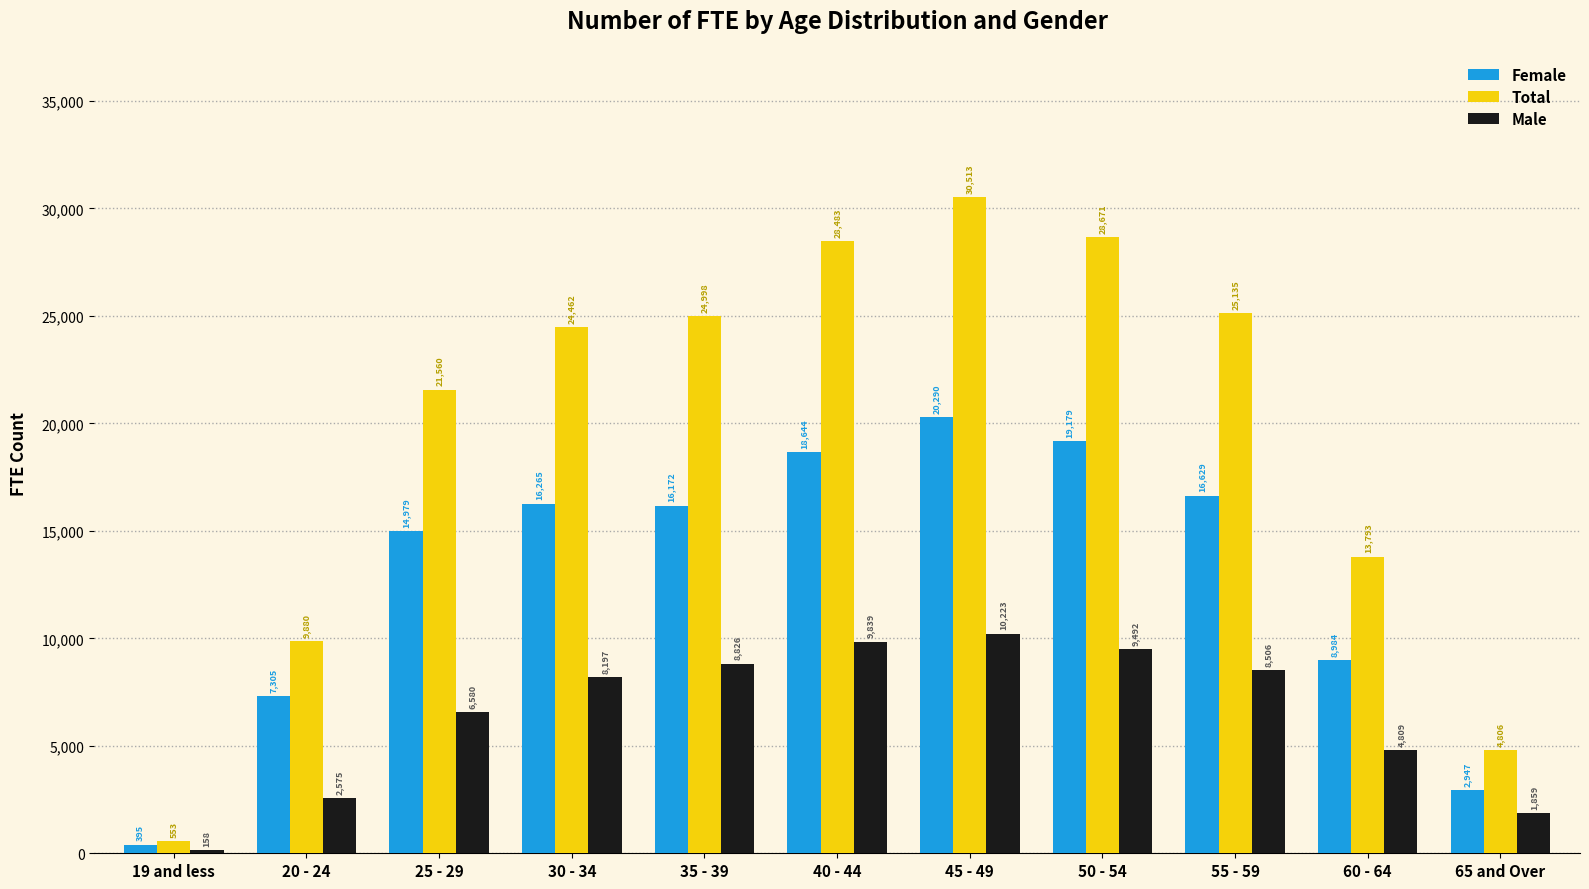

At which category does the chart reach its minimum across all series?

19 and less